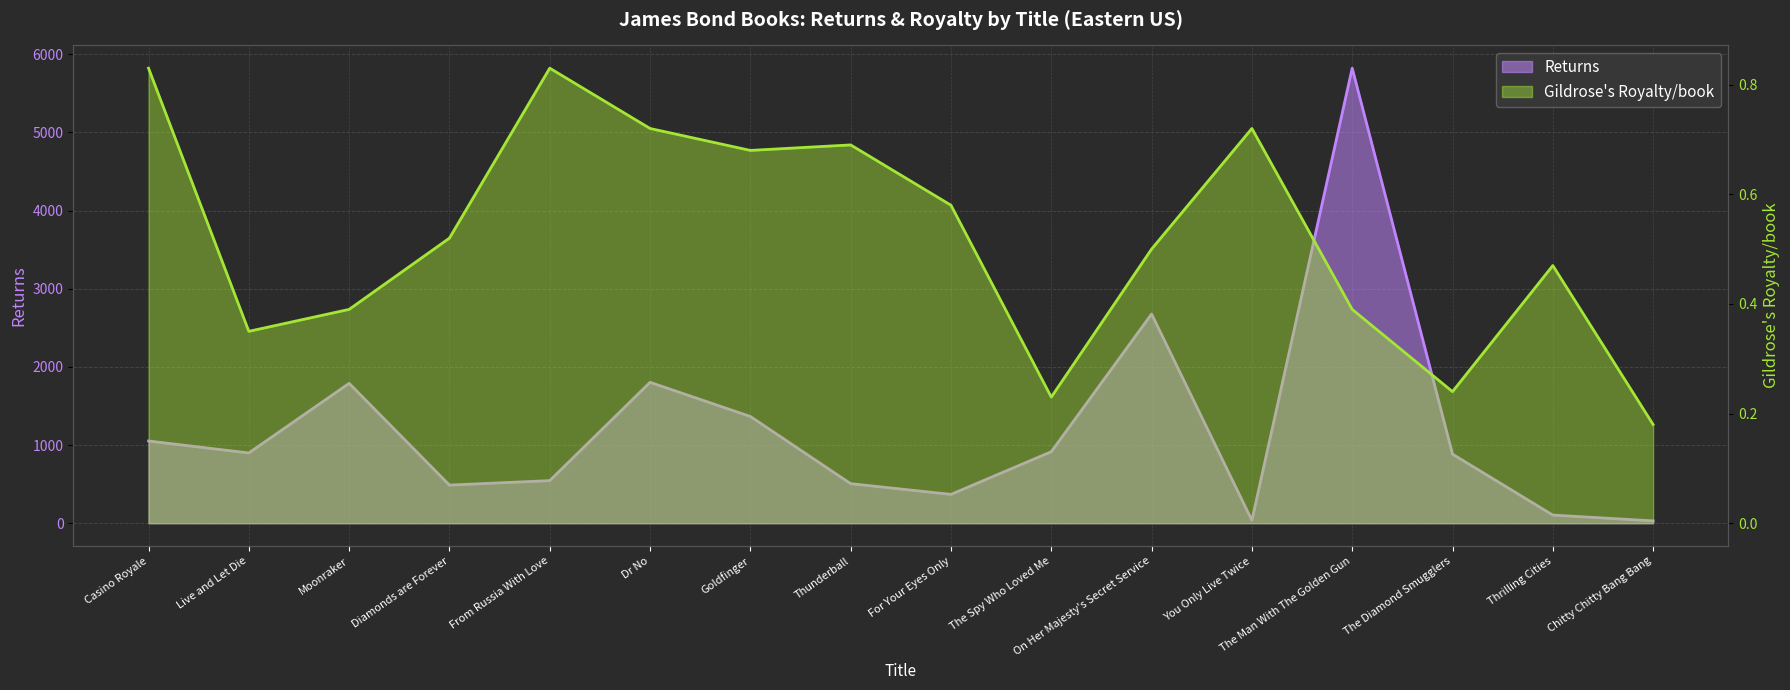

Reading right to left, transcribe all the data shown in this chart.

Returns: 30.0	104.0	884.0	5823.0	37.0	2677.0	915.0	369.0	506.0	1366.0	1803.0	545.0	488.0	1790.0	899.0	1052.0
Gildrose's Royalty/book: 0.2	0.5	0.2	0.4	0.7	0.5	0.2	0.6	0.7	0.7	0.7	0.8	0.5	0.4	0.3	0.8